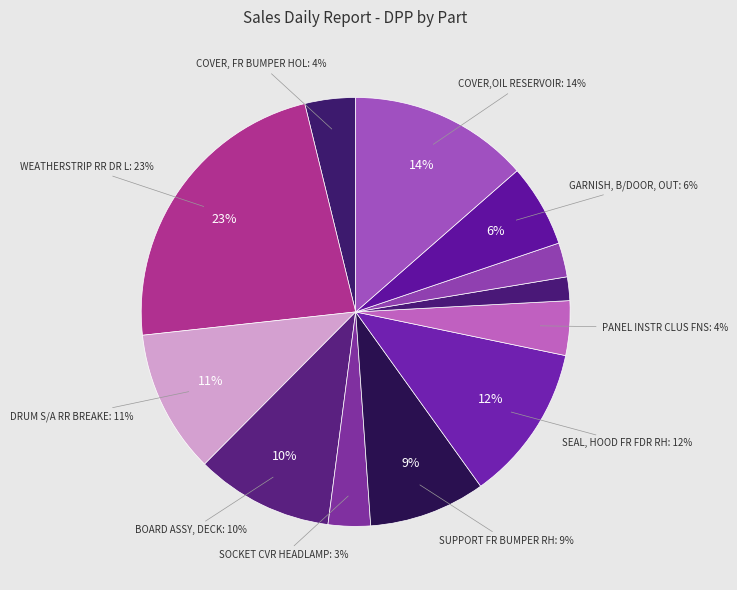

Between WEATHERSTRIP RR DR L and COVER,OIL RESERVOIR, which is larger?

WEATHERSTRIP RR DR L